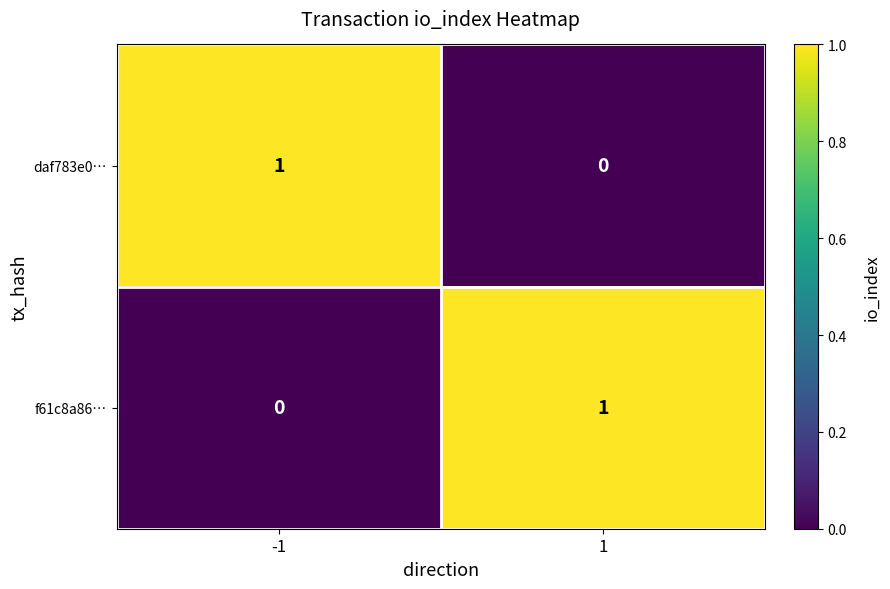

The value of f61c8a86… at 1 is 1. True or false?

True